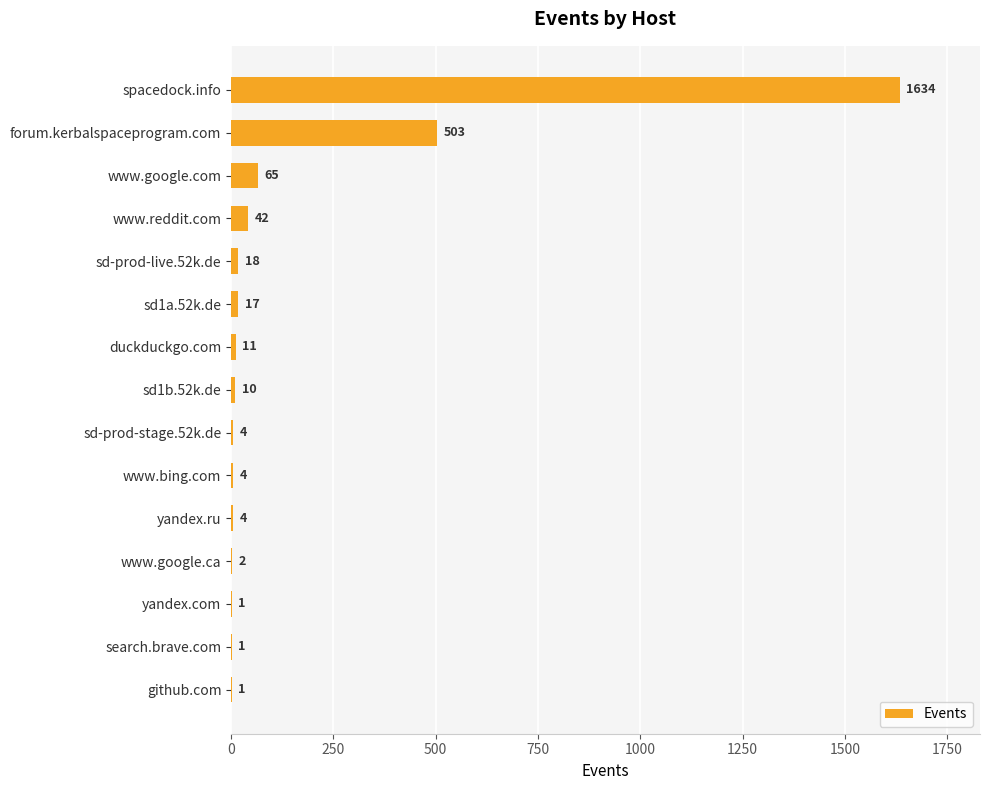

The value at yandex.ru is 4. True or false?

True